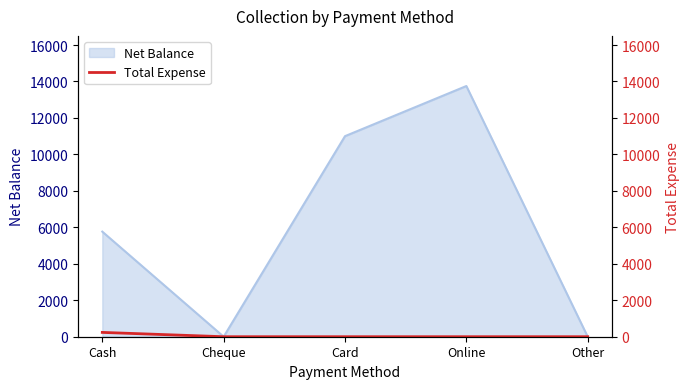

The Net Balance series shows 9505 at Cash. True or false?

False